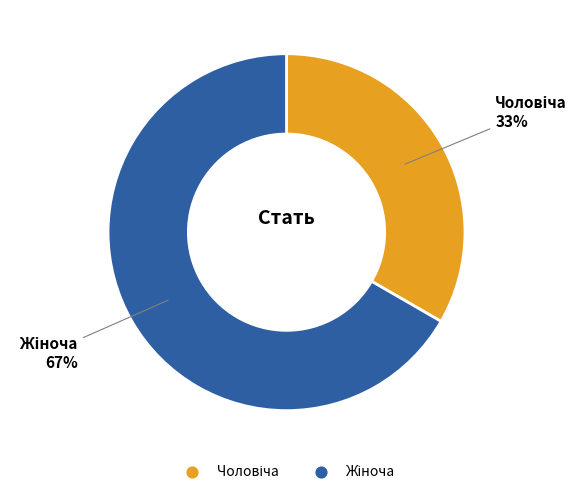

To the nearest percent, what is the average slice percentage?

50%